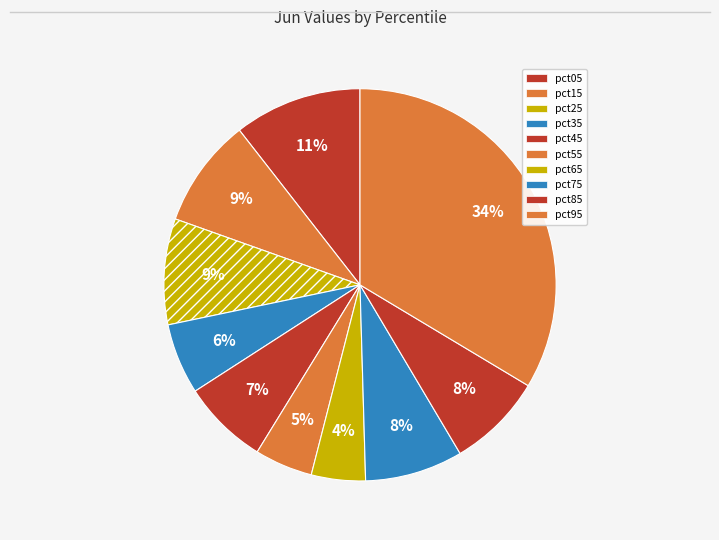

What percentage is the pct35 slice, to the nearest percent?

6%